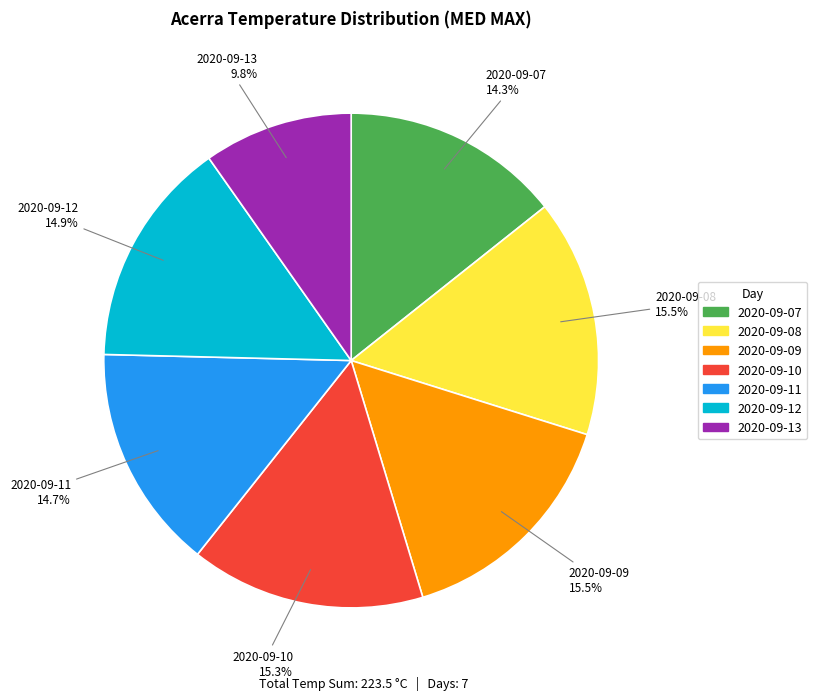

What is the smallest slice in the pie chart?

2020-09-13